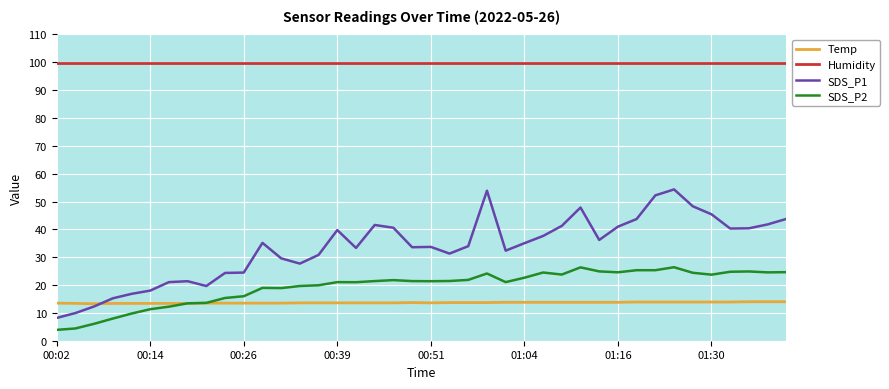

What is the greatest value displayed?

99.9